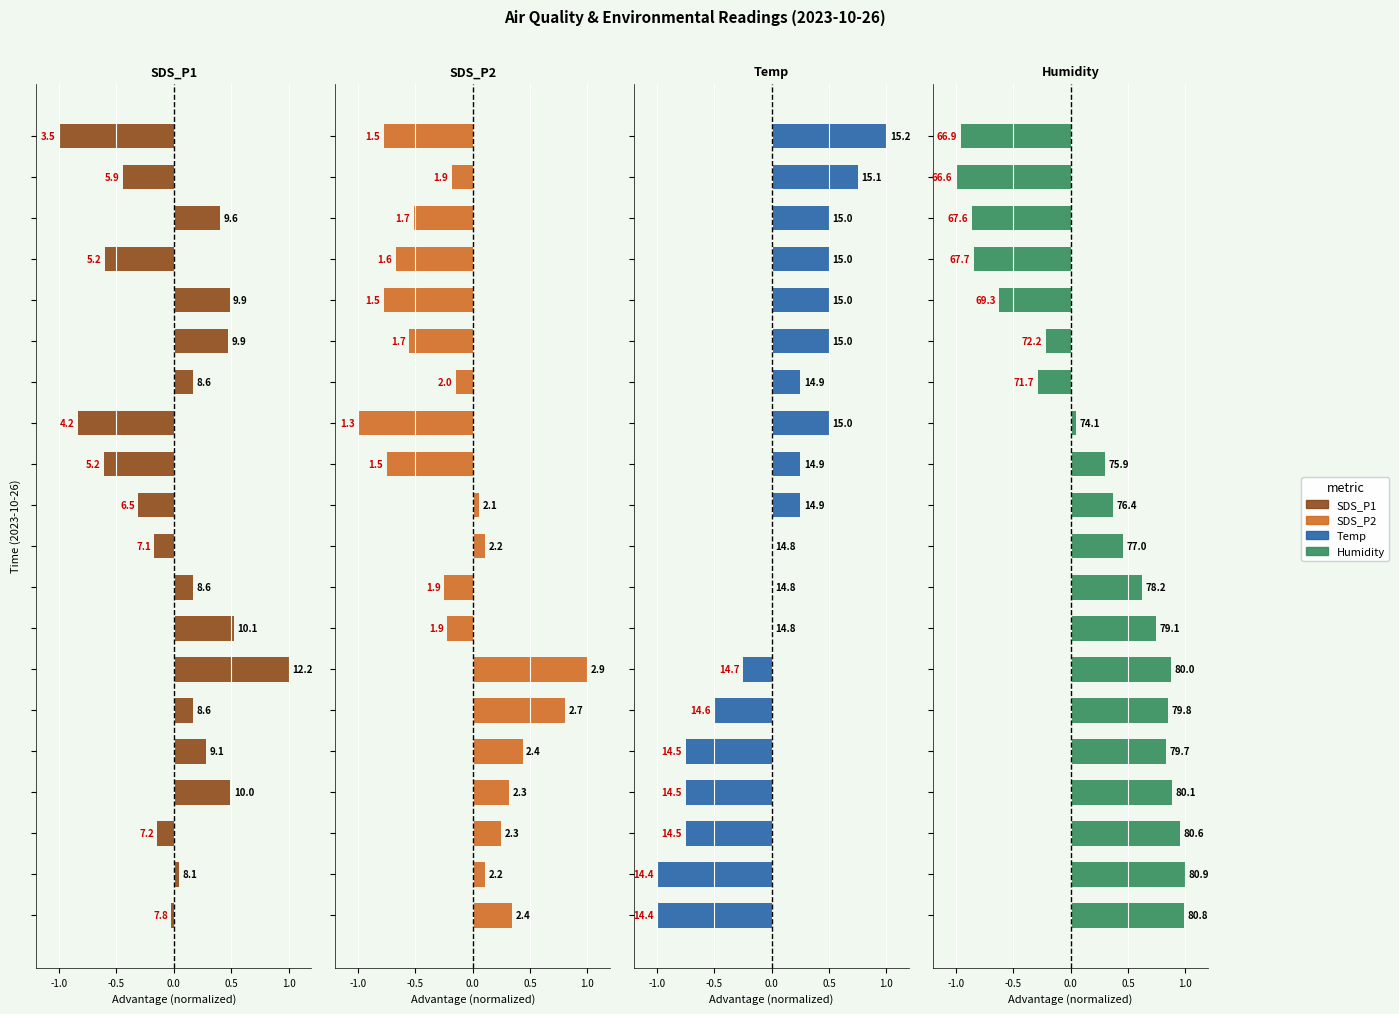

What is the label of the 7th bar from the right?

13